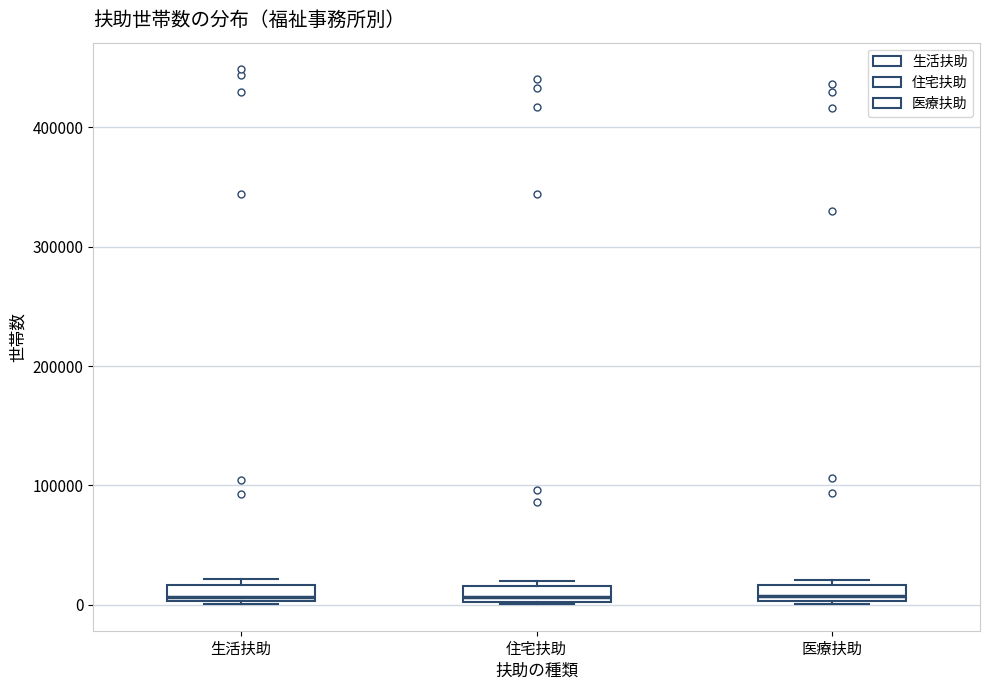

Where is the lower edge of the box for 医療扶助 on the y-axis? The values are not printed on the chart, so give them approximately, as read against the axis.

0